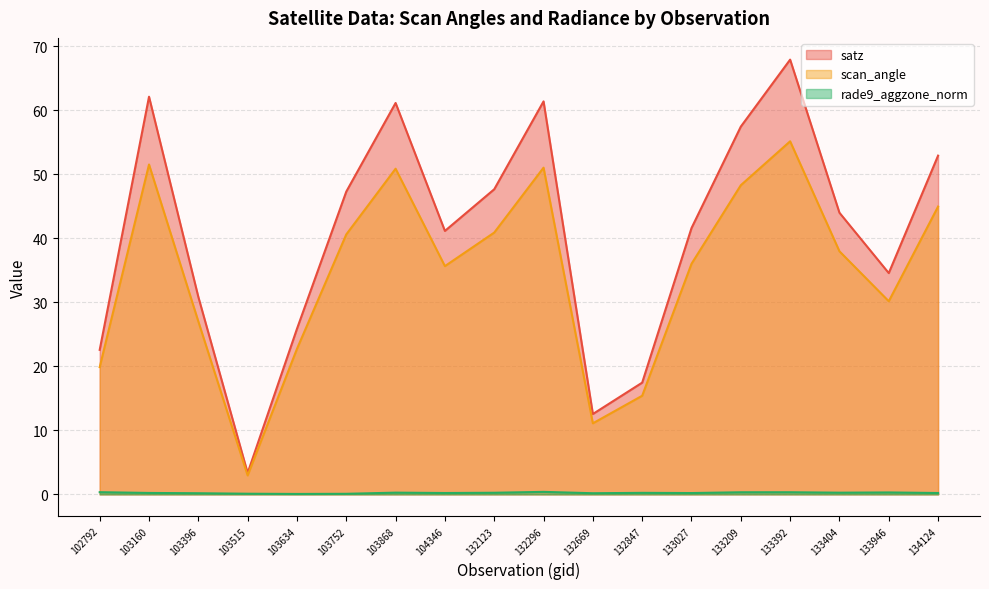

What is the value of the satz point at the 11th from the left?

12.6